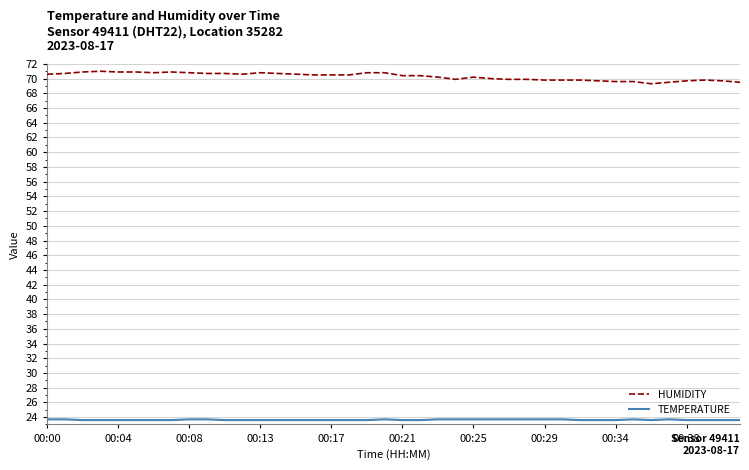

True or false: TEMPERATURE and HUMIDITY intersect in this chart.

False